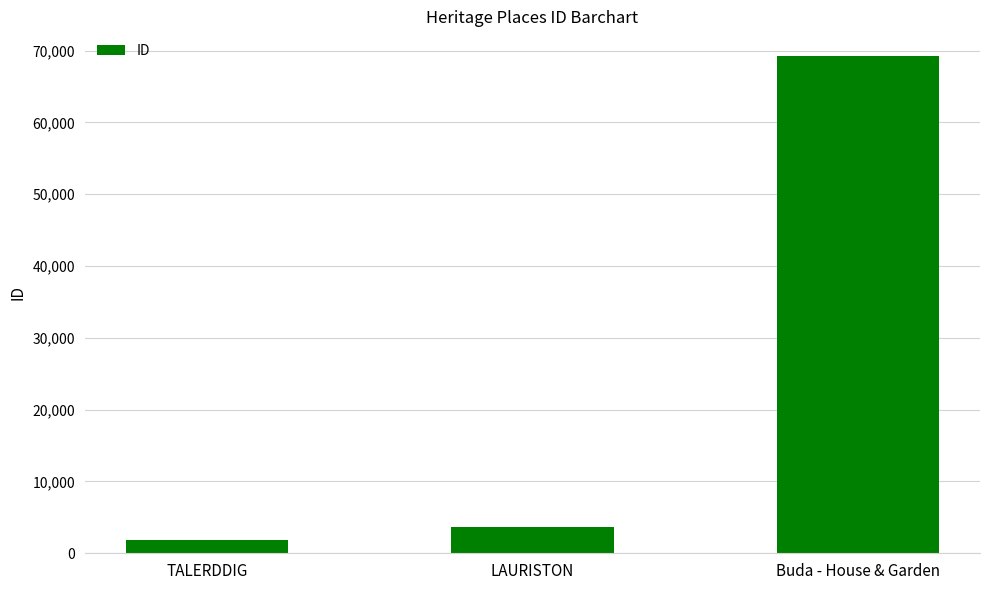

The chart shows a value of 5983 at LAURISTON. True or false?

False